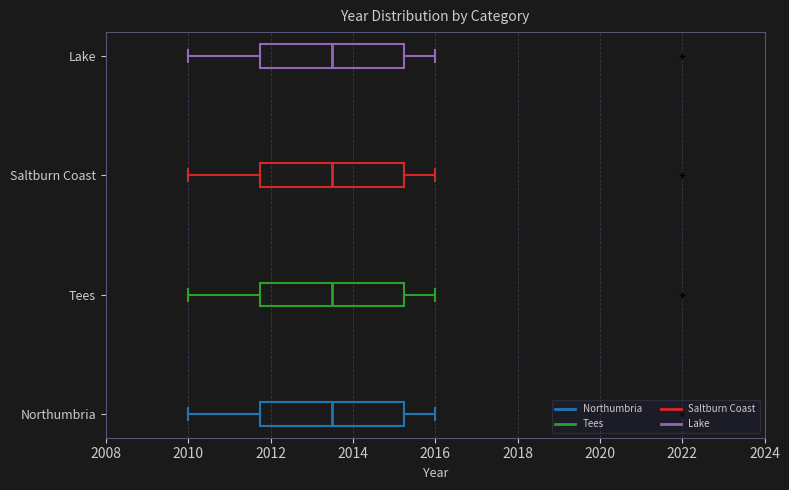

Reading bottom to top, transcribe this box plot: for each box, give where its median line is, the range the box spans, and where its two whiskers end, as read against the x-axis. The values are not printed on the chart, so give them approximately, as read against the axis.

Northumbria: median 2013.6, box 2011.8 to 2015.2, whiskers 2010.0 to 2016.0
Tees: median 2013.6, box 2011.8 to 2015.2, whiskers 2010.0 to 2016.0
Saltburn Coast: median 2013.6, box 2011.8 to 2015.2, whiskers 2010.0 to 2016.0
Lake: median 2013.6, box 2011.8 to 2015.2, whiskers 2010.0 to 2016.0